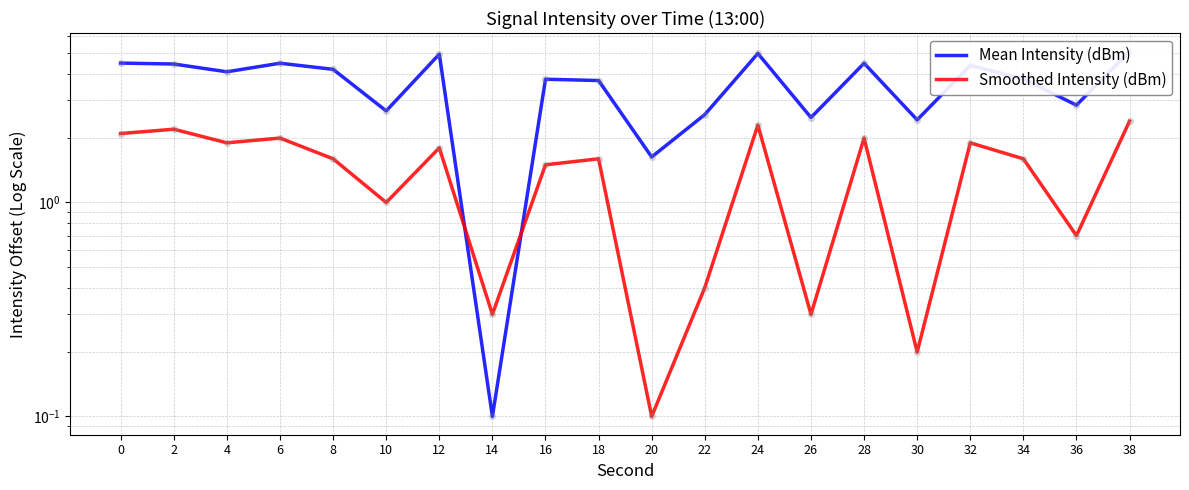

At which category is the sum across all series the highest?

38